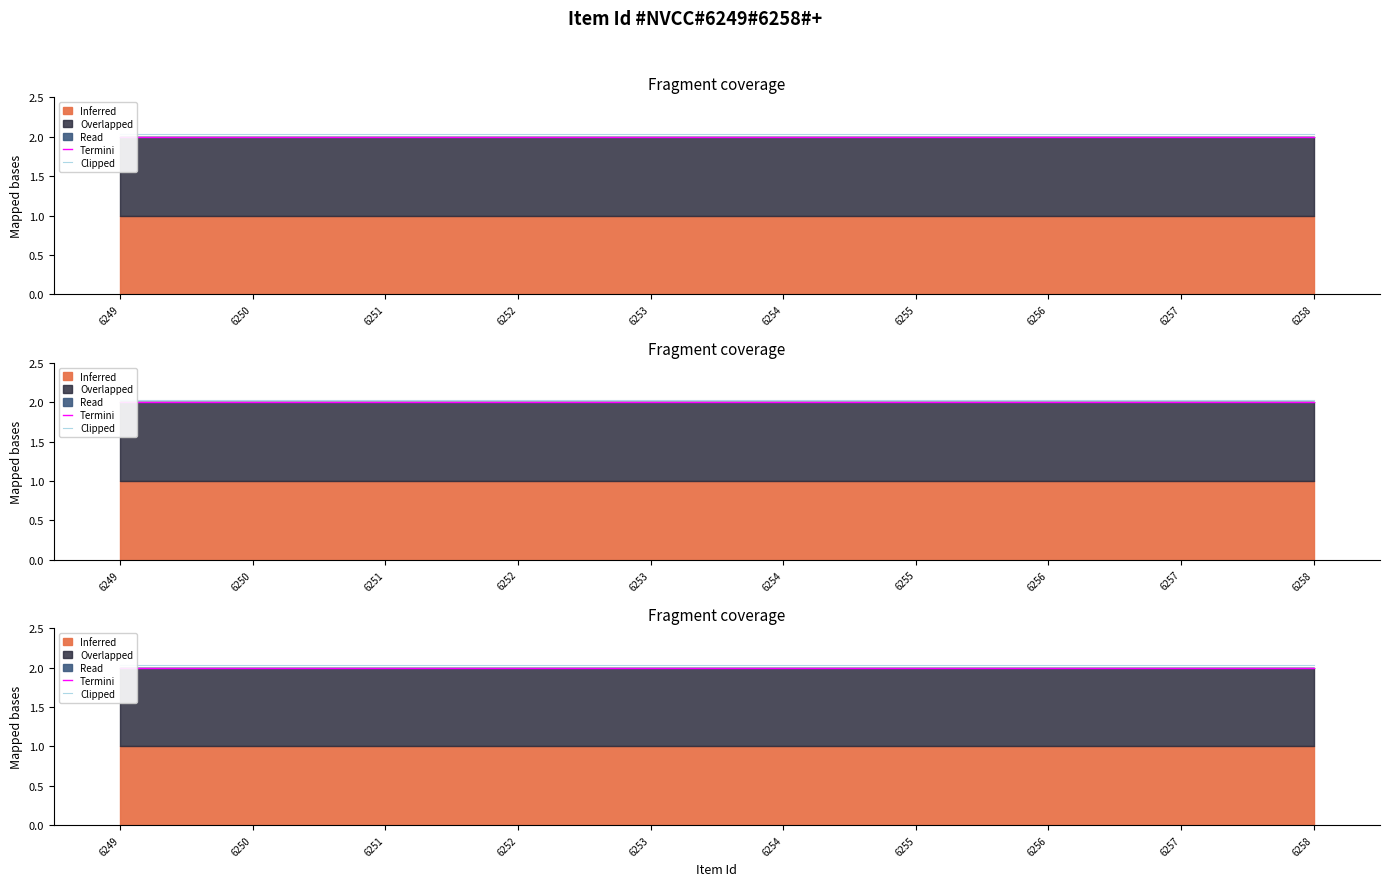

Is it true that Clipped equals 3.0 at 6255?

False